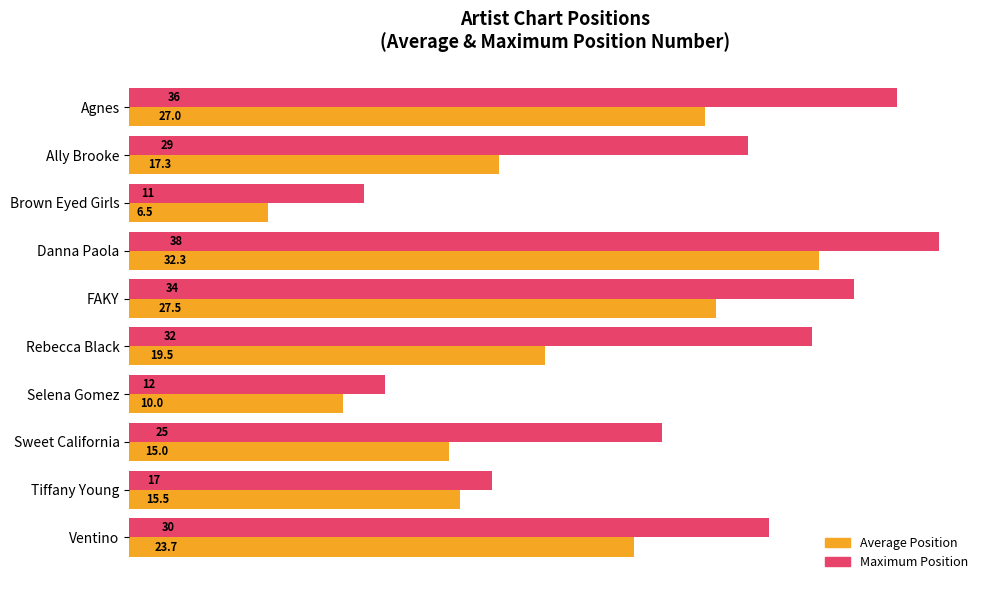

What is the sum of the Maximum Position values at Danna Paola and FAKY?

72.0